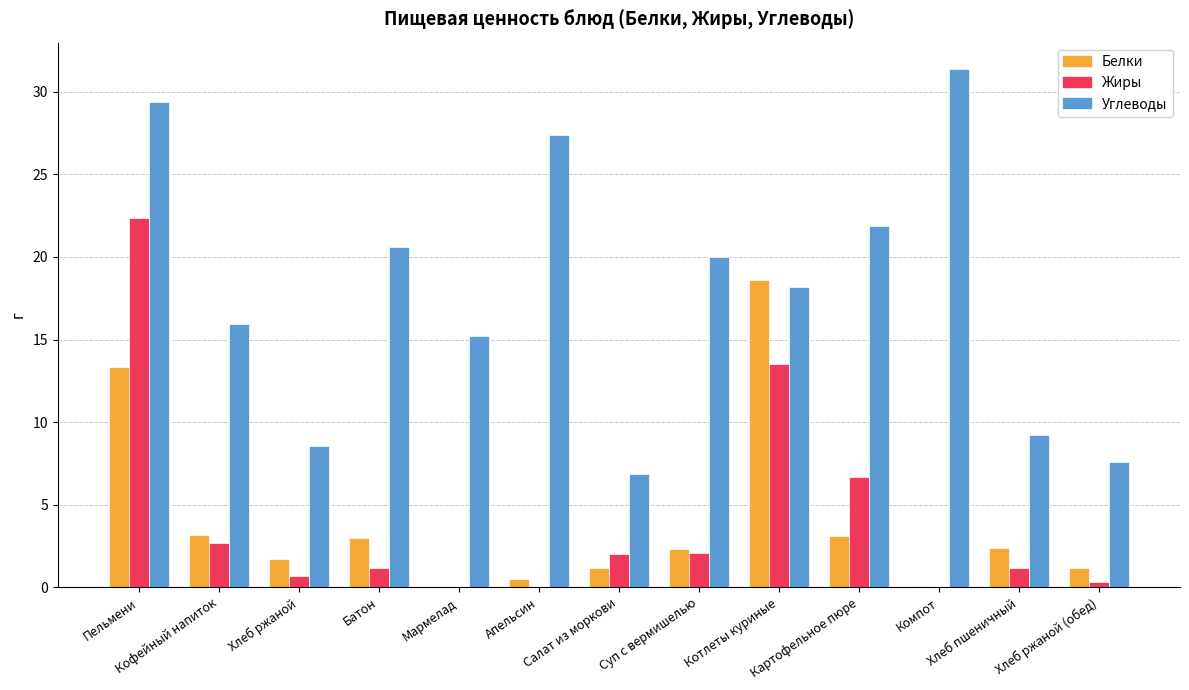

Which series has the largest range (max minus min)?

Углеводы